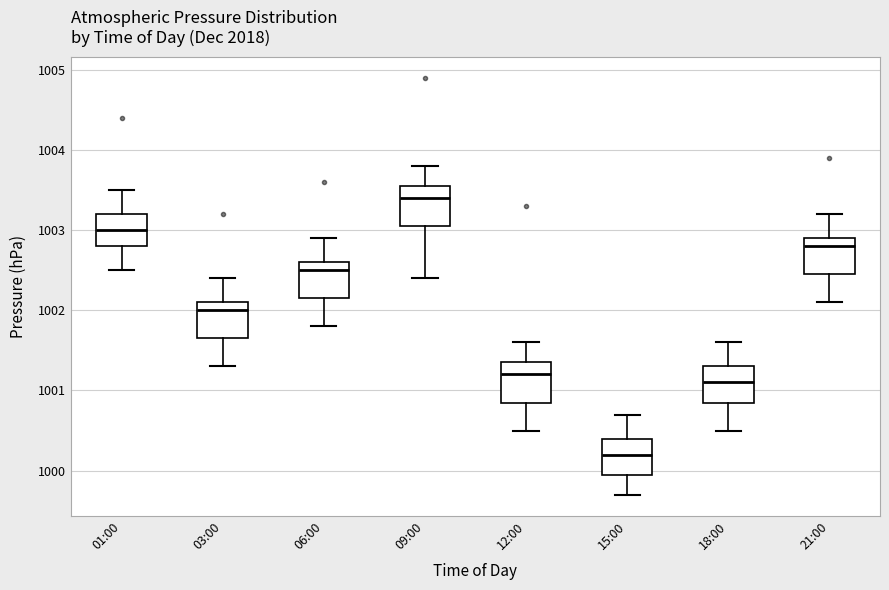

Which box has the highest median line?

09:00